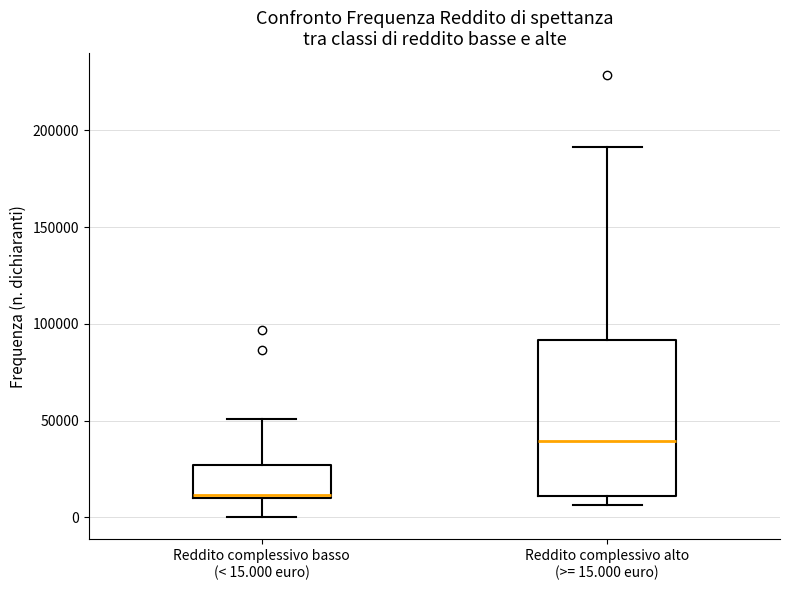

Which box is the tallest, from its lower edge to its upper edge?

Reddito complessivo alto (>= 15.000 euro)